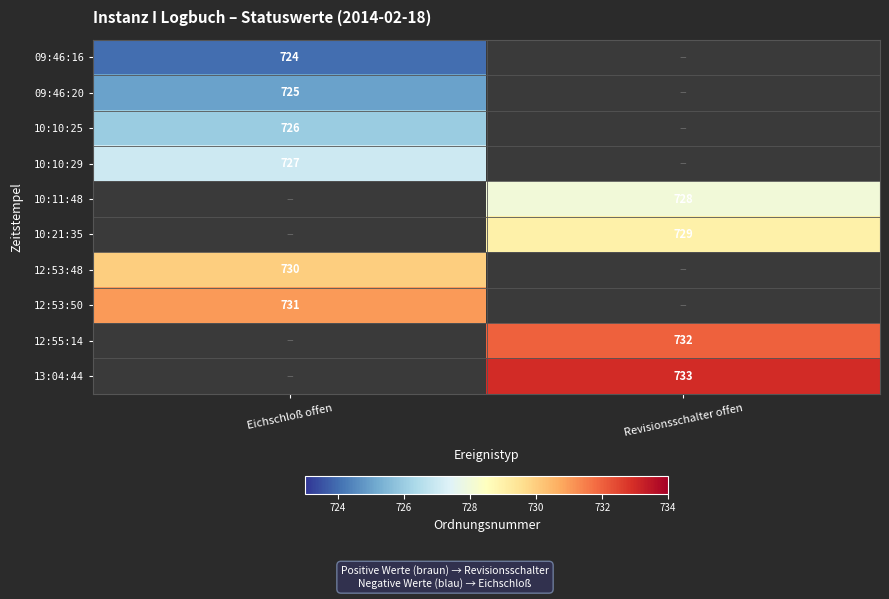

The 13:04:44 series shows 733 at Revisionsschalter offen. True or false?

True